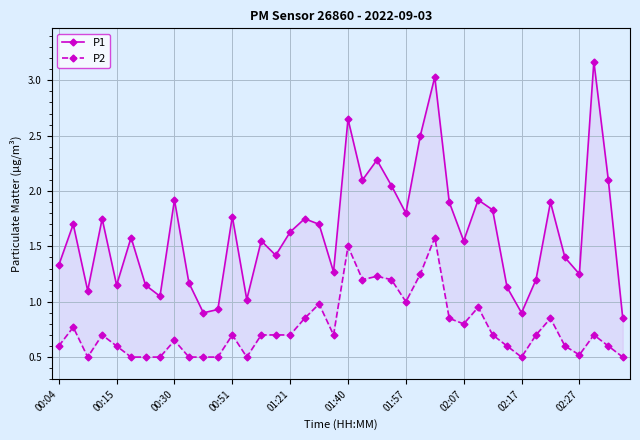

Which series has the largest total across all categories?

P1